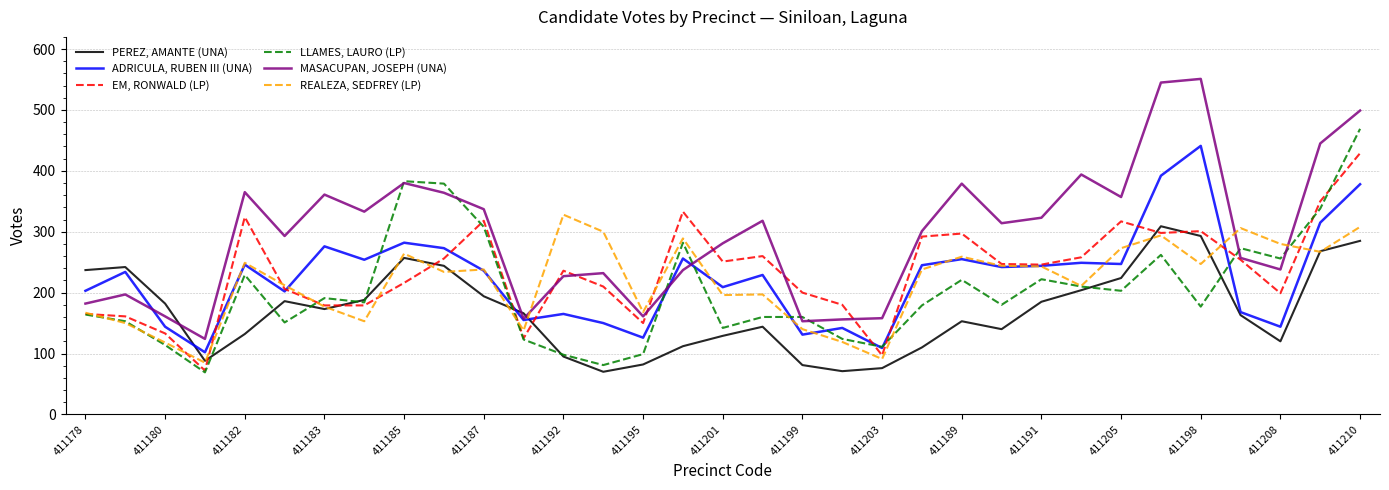

List the series in order of their peak value, lowest first.

PEREZ, AMANTE (UNA), REALEZA, SEDFREY (LP), EM, RONWALD (LP), ADRICULA, RUBEN III (UNA), LLAMES, LAURO (LP), MASACUPAN, JOSEPH (UNA)